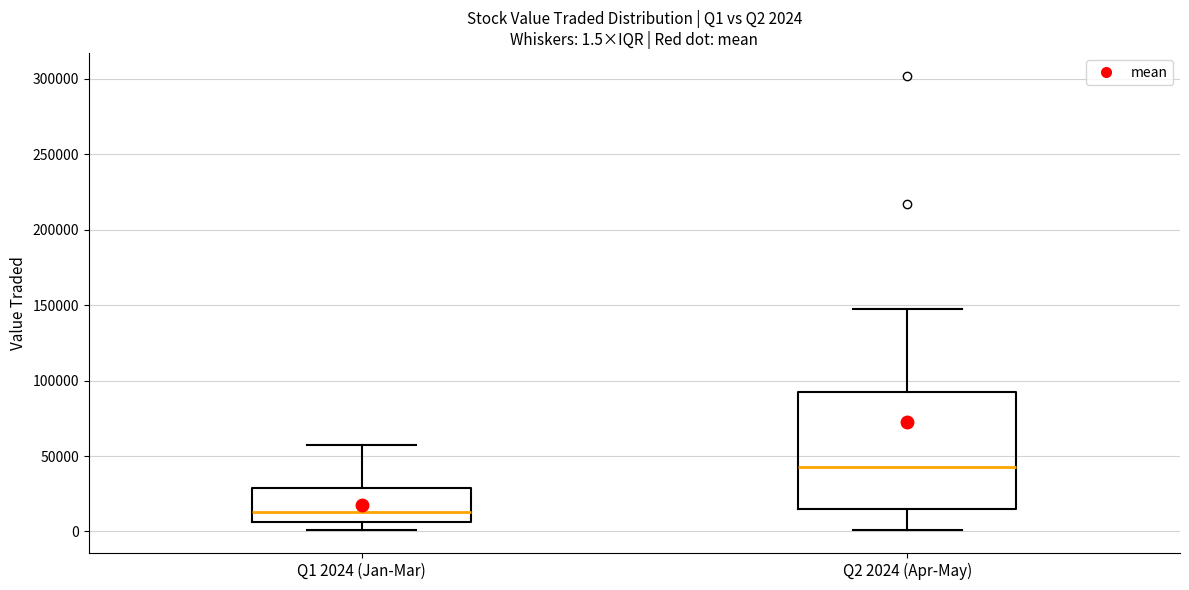

Which box's median line is the lowest?

Q1 2024 (Jan-Mar)